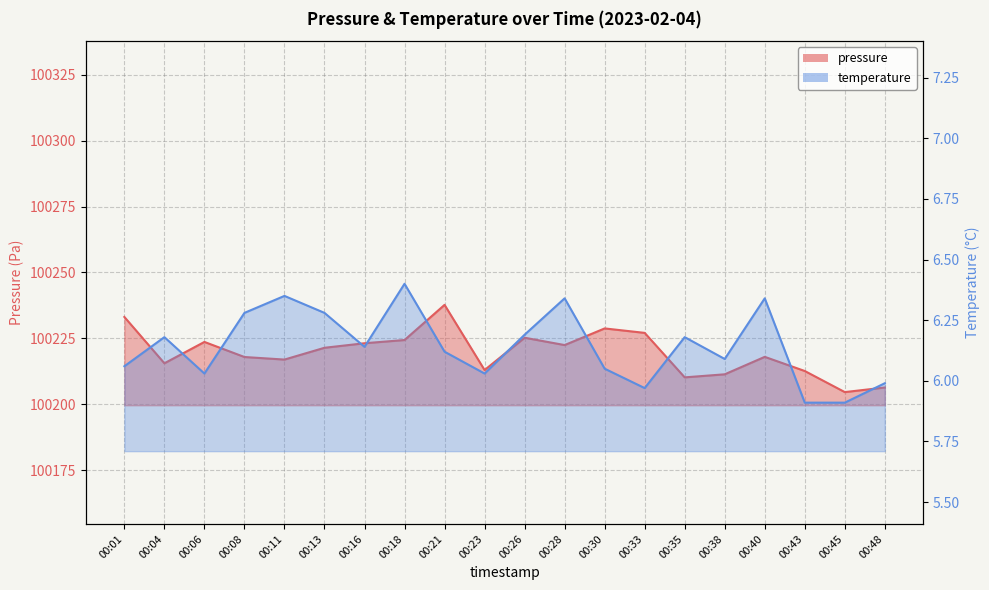

Reading right to left, extract all data points from this chart.

pressure: 00:48=100206.4	00:45=100204.6	00:43=100212.6	00:40=100218.0	00:38=100211.4	00:35=100210.2	00:33=100227.1	00:30=100228.8	00:28=100222.5	00:26=100225.2	00:23=100213.0	00:21=100237.7	00:18=100224.4	00:16=100223.2	00:13=100221.4	00:11=100217.0	00:08=100217.9	00:06=100223.7	00:04=100215.6	00:01=100233.1
temperature: 00:48=6.0	00:45=5.9	00:43=5.9	00:40=6.3	00:38=6.1	00:35=6.2	00:33=6.0	00:30=6.0	00:28=6.3	00:26=6.2	00:23=6.0	00:21=6.1	00:18=6.4	00:16=6.1	00:13=6.3	00:11=6.3	00:08=6.3	00:06=6.0	00:04=6.2	00:01=6.1